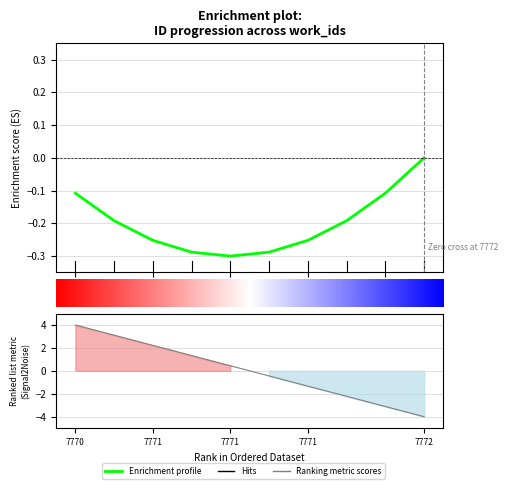

True or false: the data has more than 1 interior local peaks.

False